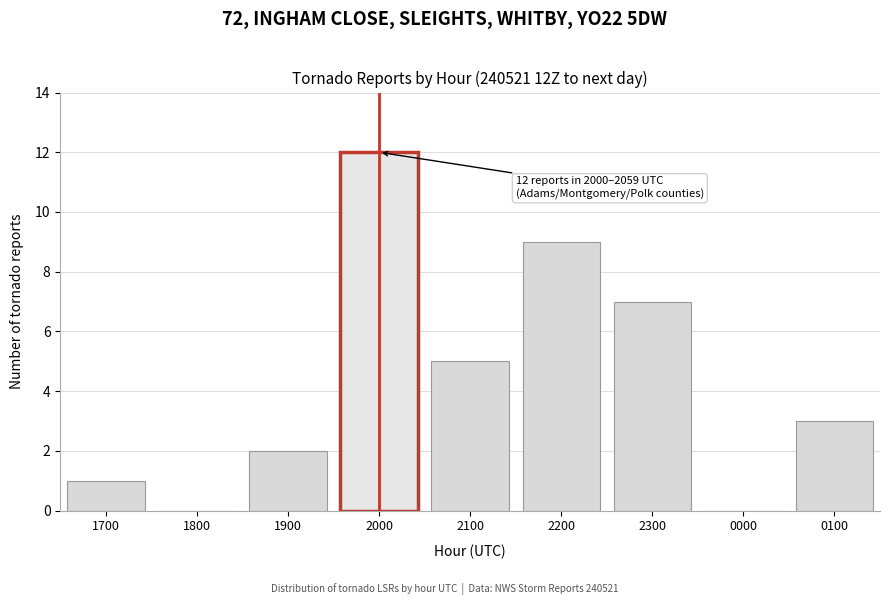

Reading left to right, transcribe all the data shown in this chart.

1700=1	1800=0	1900=2	2000=12	2100=5	2200=9	2300=7	0000=0	0100=3